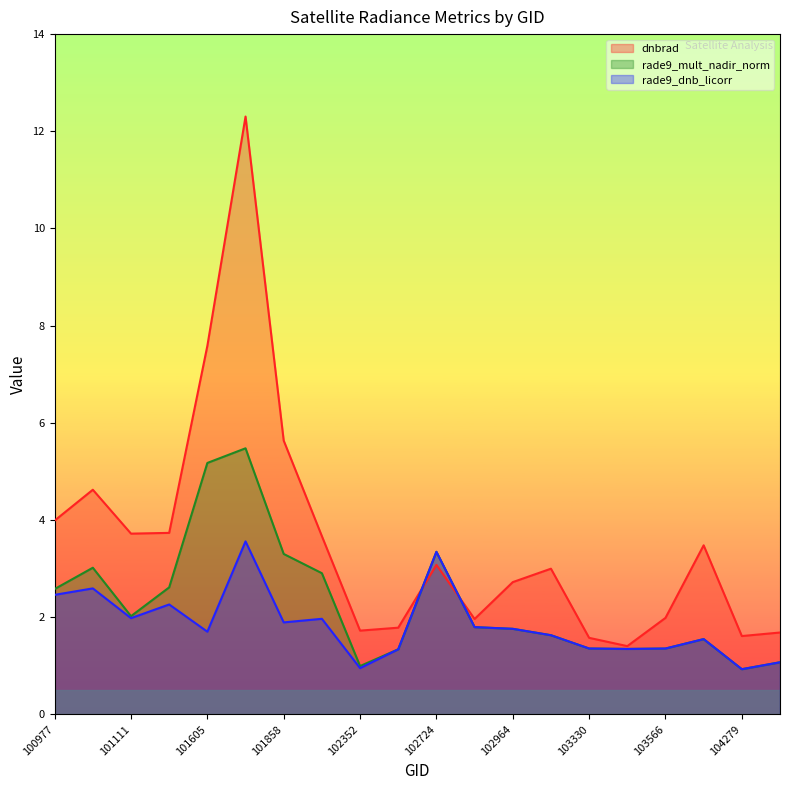

What is the smallest value displayed?

0.9